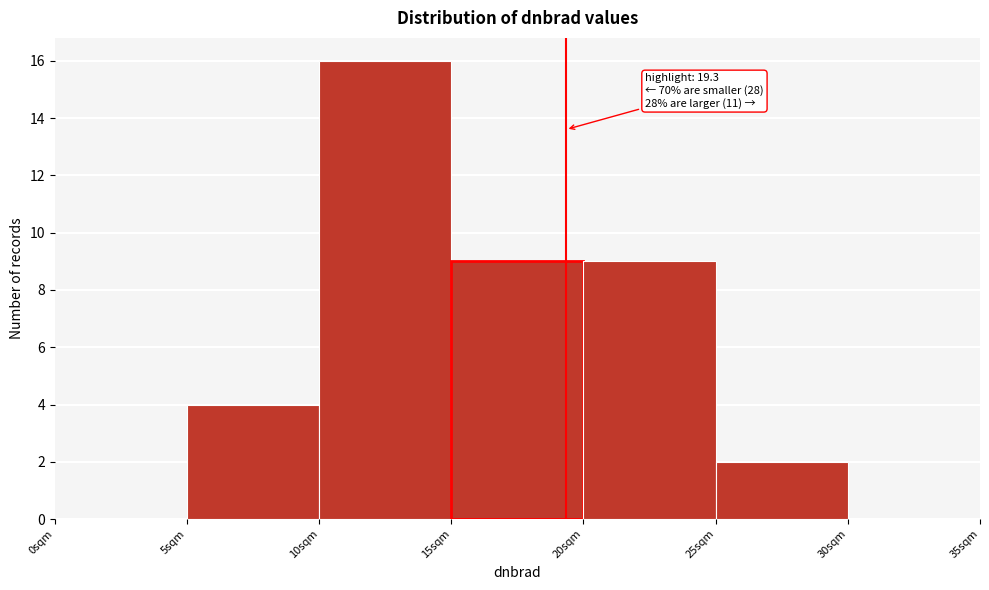

Which range on the x-axis has the tallest bar?

10 to 15